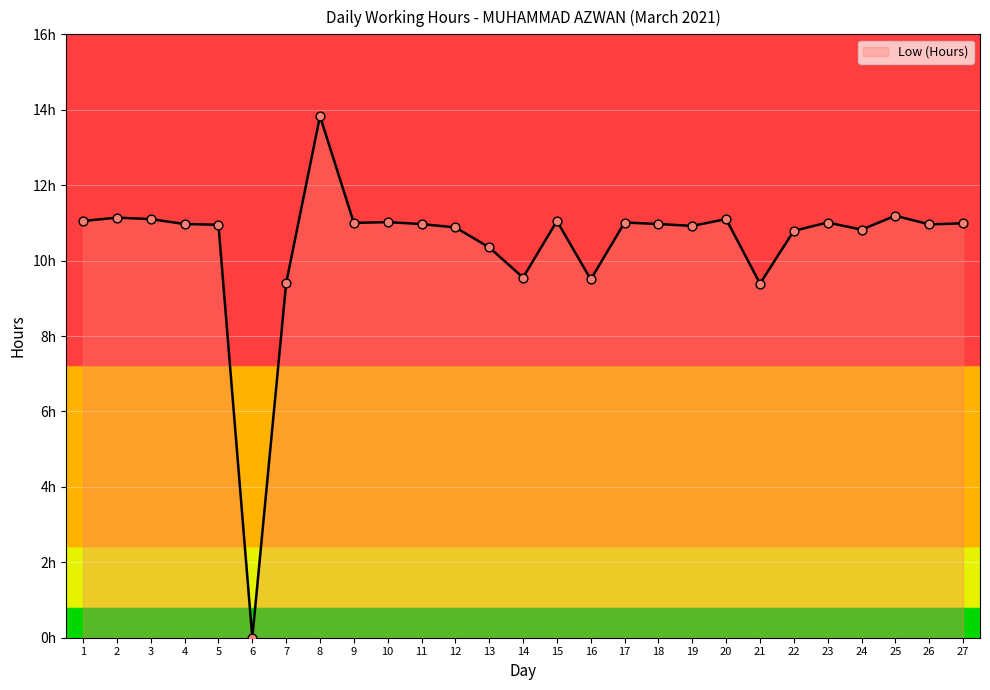

Approximately how many times larger is the value at 7 compared to 13?

0.9